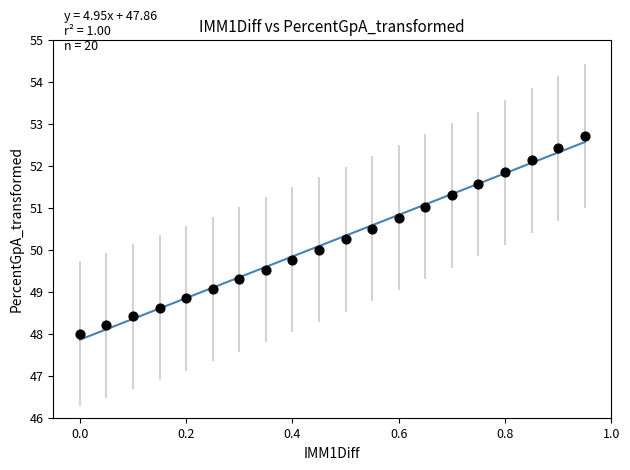

What is the range of X values (max minus min)?

0.9